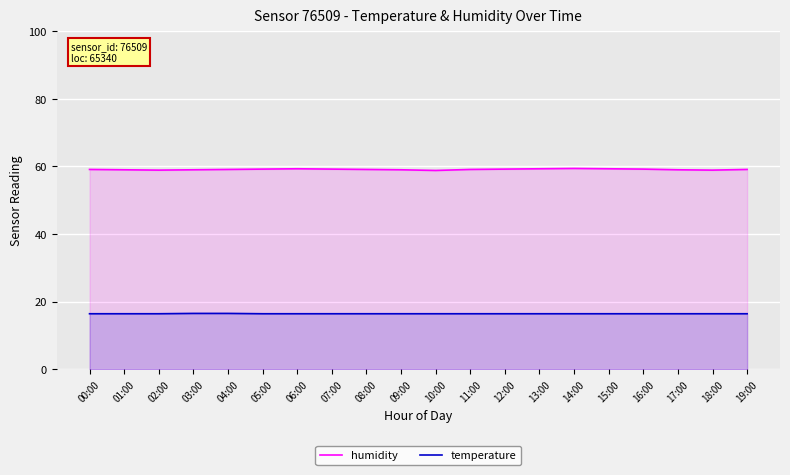

Count the number of data series in this chart.

2